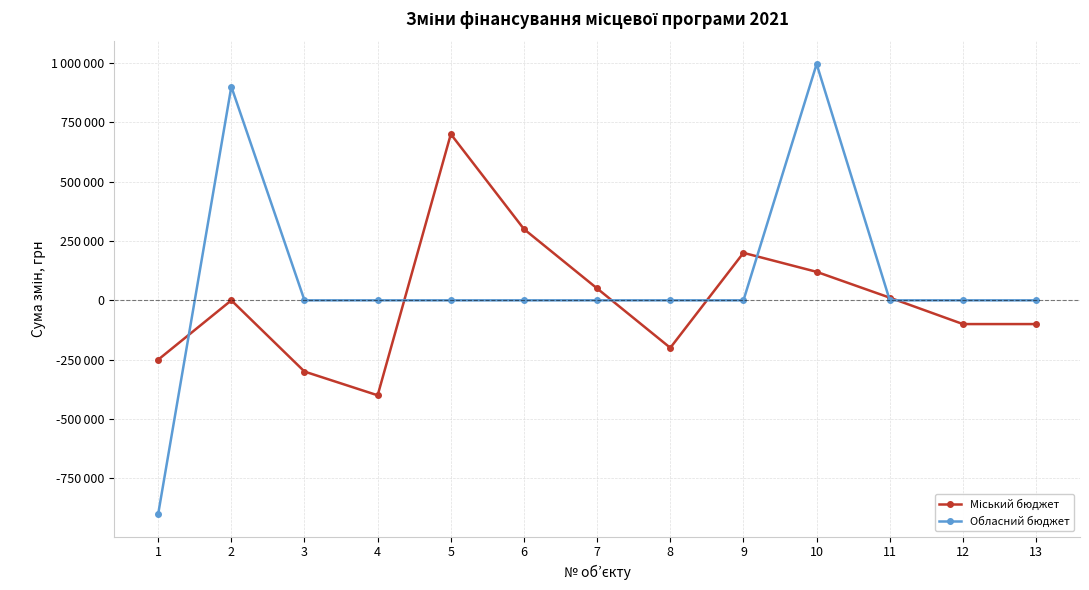

At which category does Міський бюджет reach its first local valley?

4